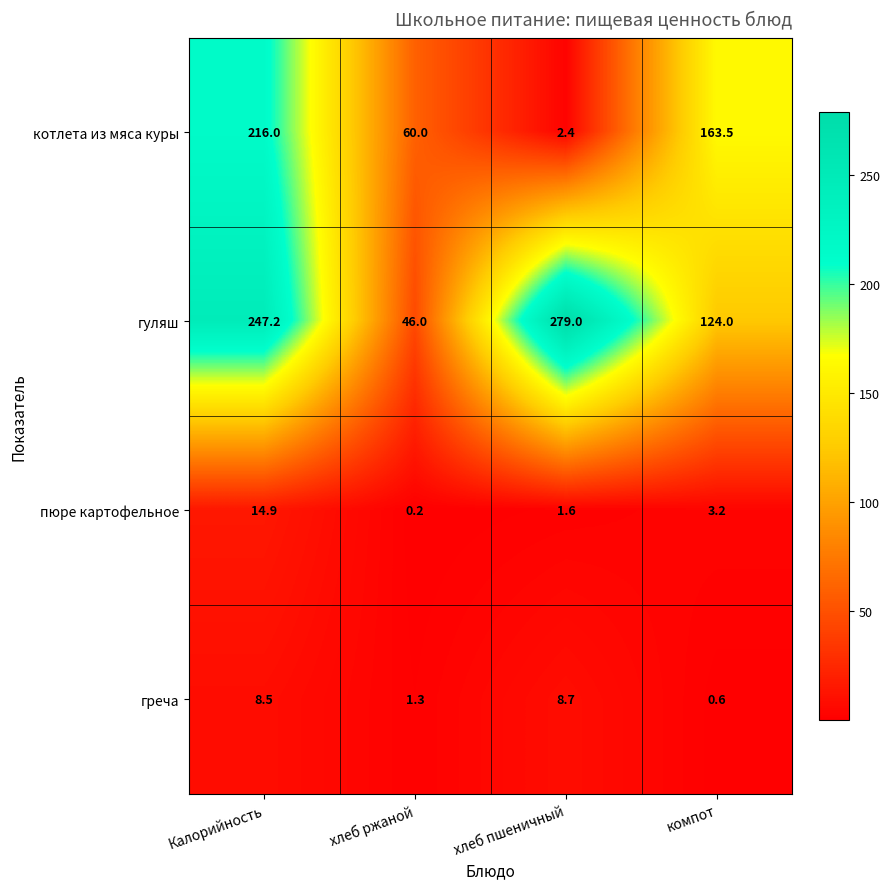

Which series has the largest range (max minus min)?

гуляш